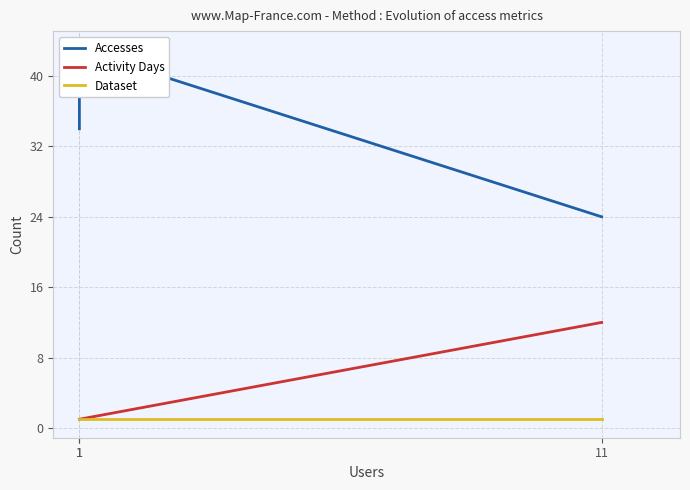

Is this an area chart (filled region under the line)?

No